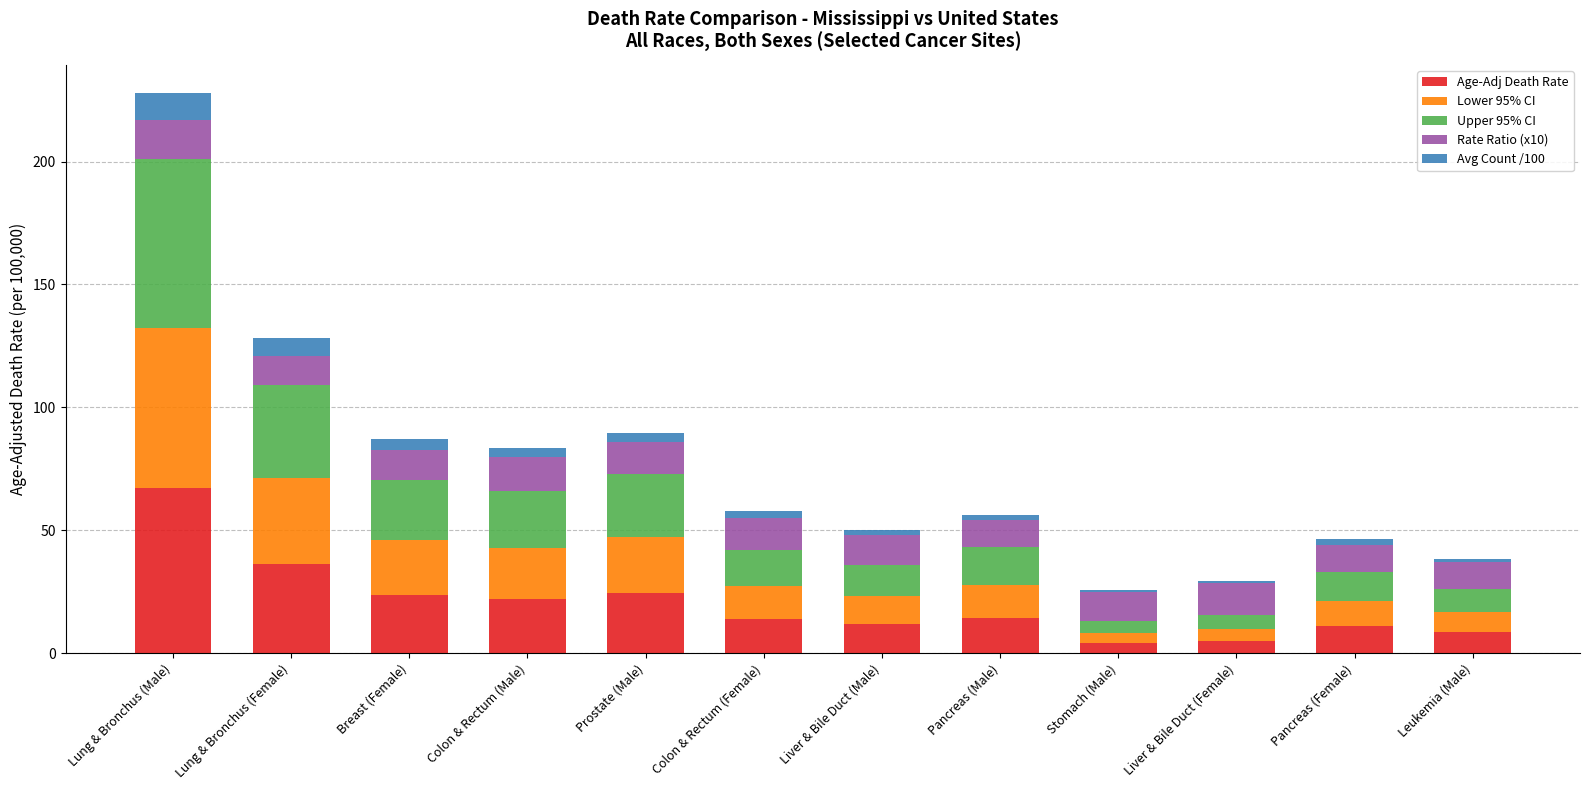

What is the highest value of the Age-Adj Death Rate series?

67.0